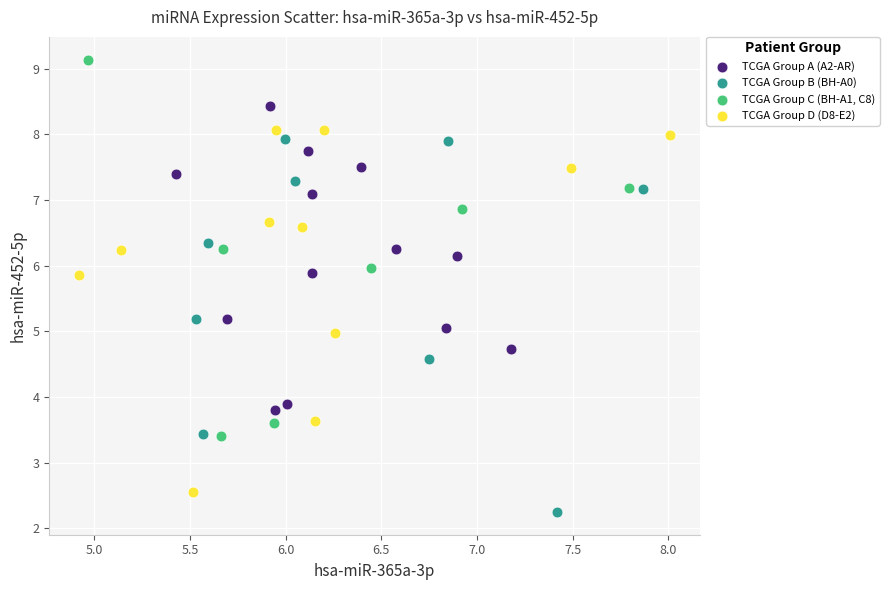

Which series reaches the maximum Y coordinate?

TCGA Group C (BH-A1, C8)